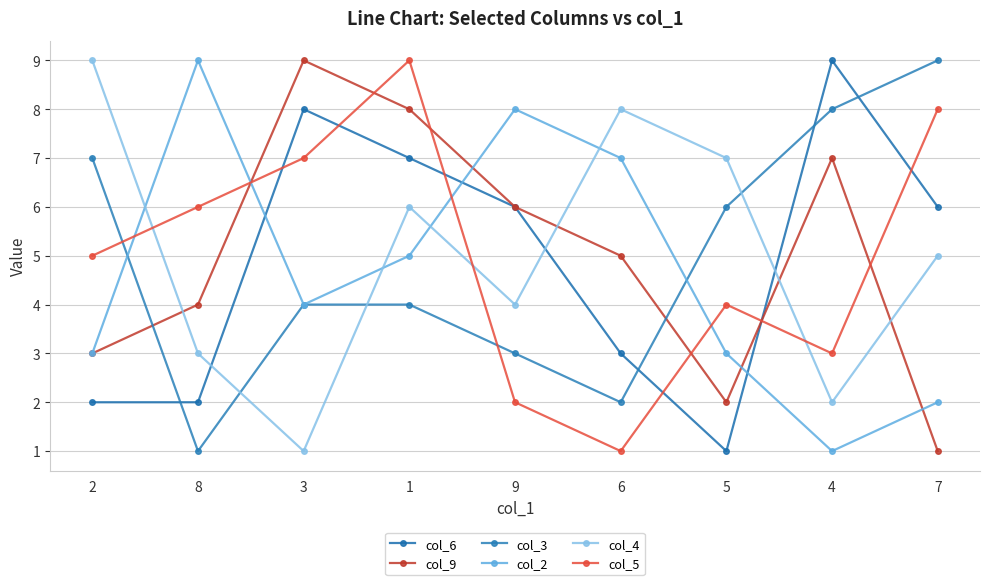

At which label is col_2 closest to 5?

1